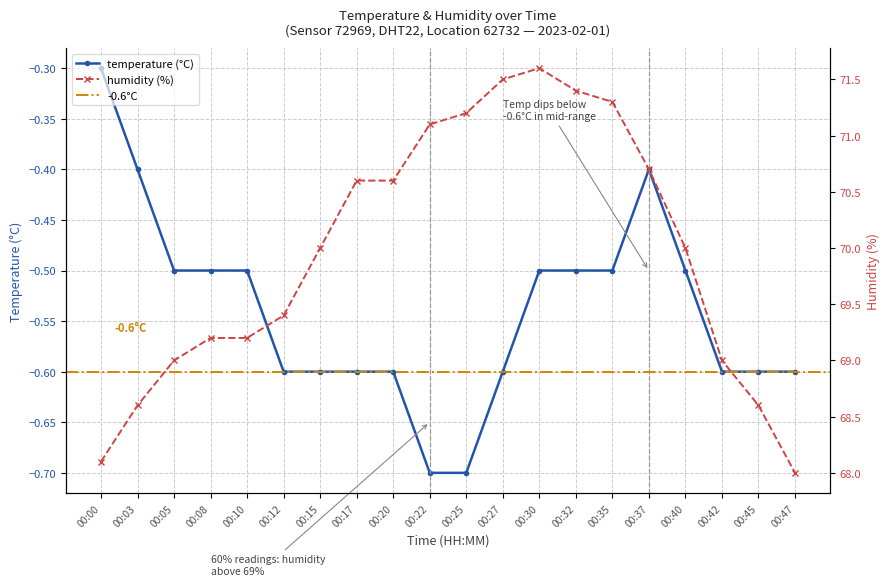

Count the number of data series in this chart.

2